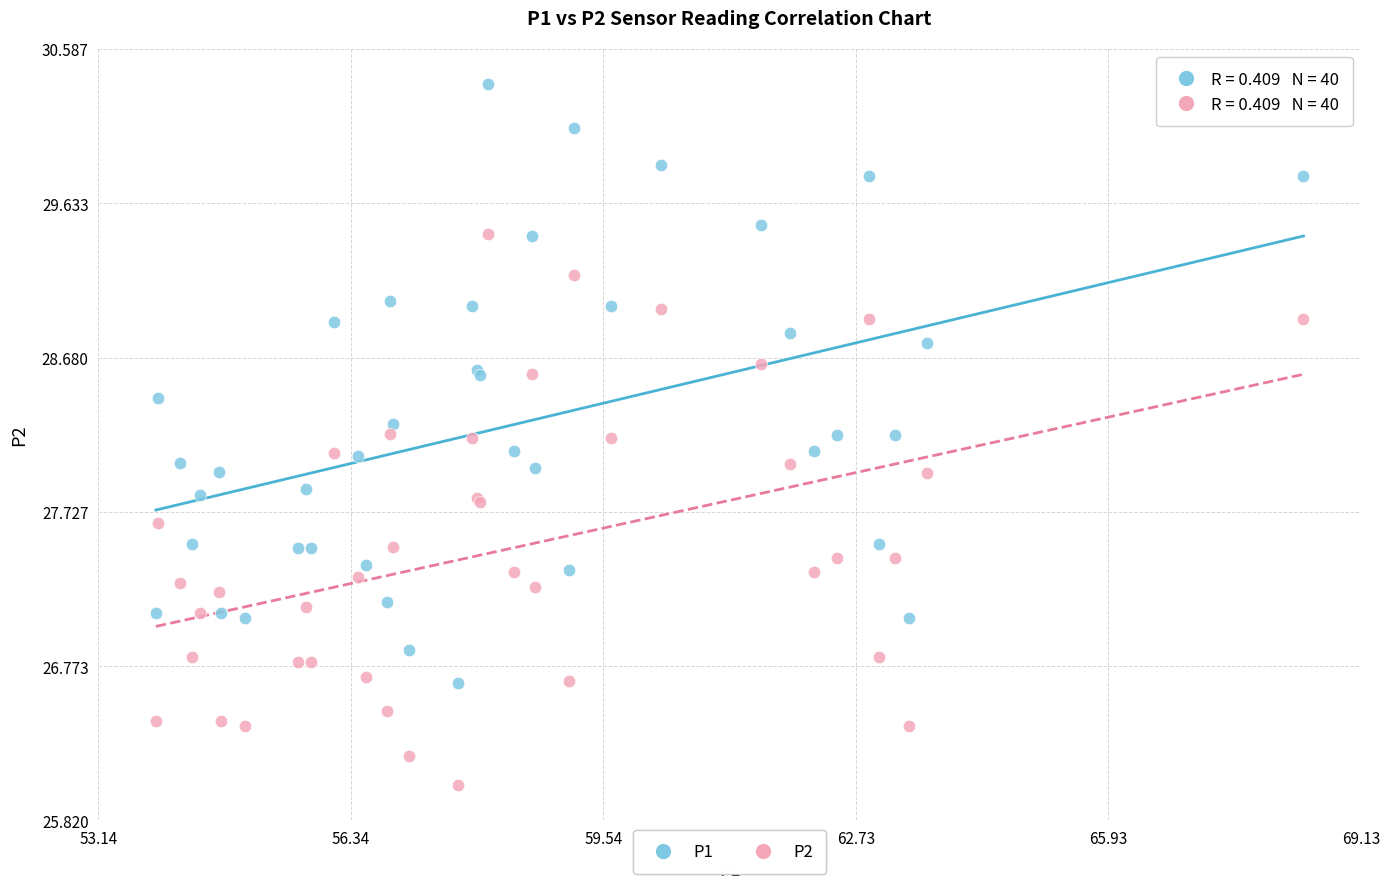

What are all the series names shown in the legend?

P1, P2